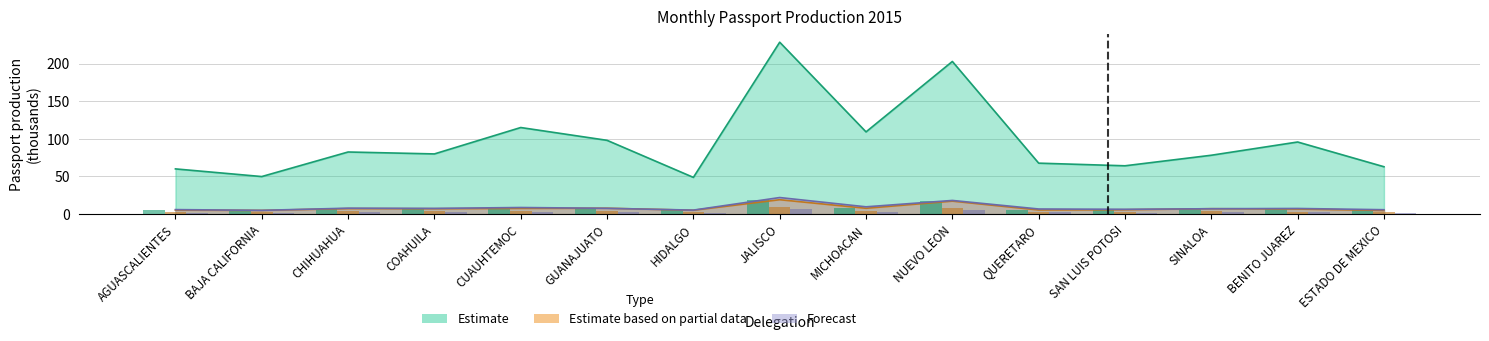

What is the value of the Forecast bar at the 7th from the left?

5.1